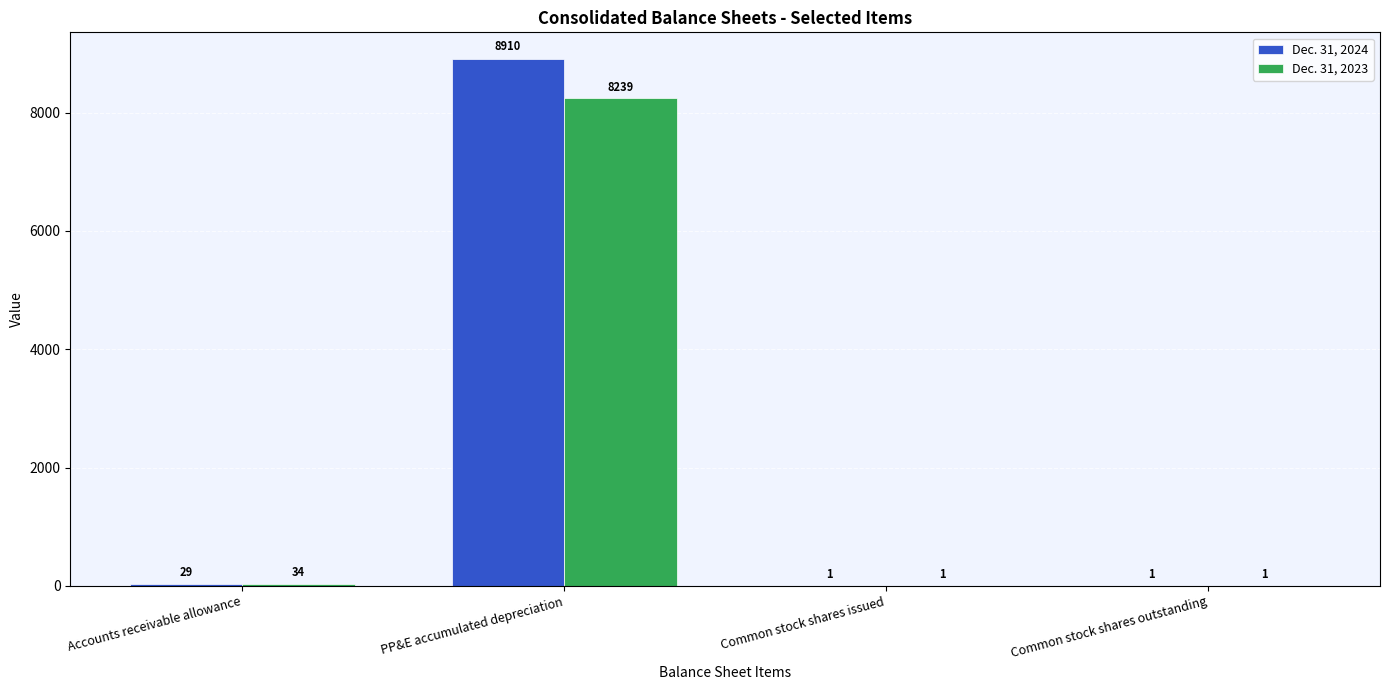

What is the total value across all series at Common stock shares issued?

2